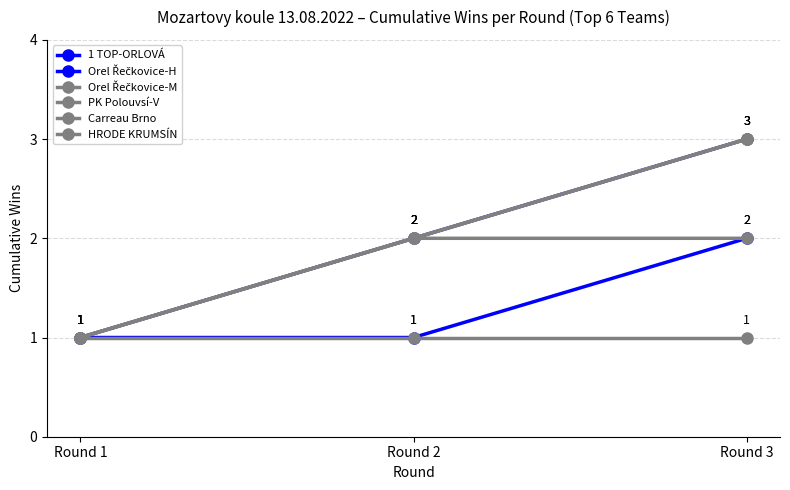

Rank the categories by Carreau Brno value from lowest to highest.

Round 1, Round 2, Round 3